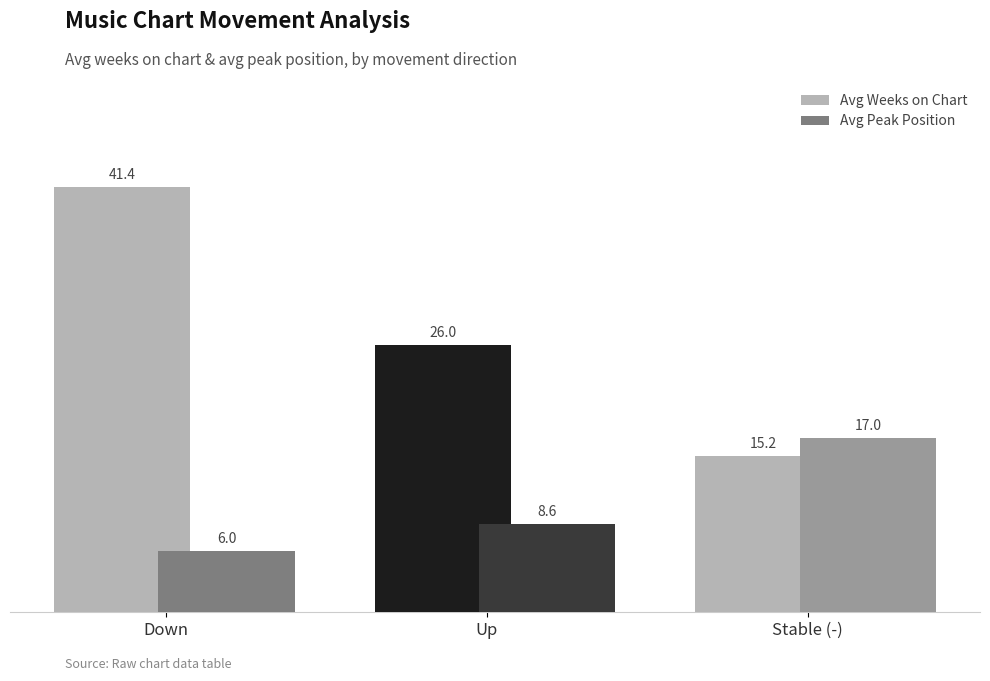

Which series has the largest range (max minus min)?

Avg Weeks on Chart